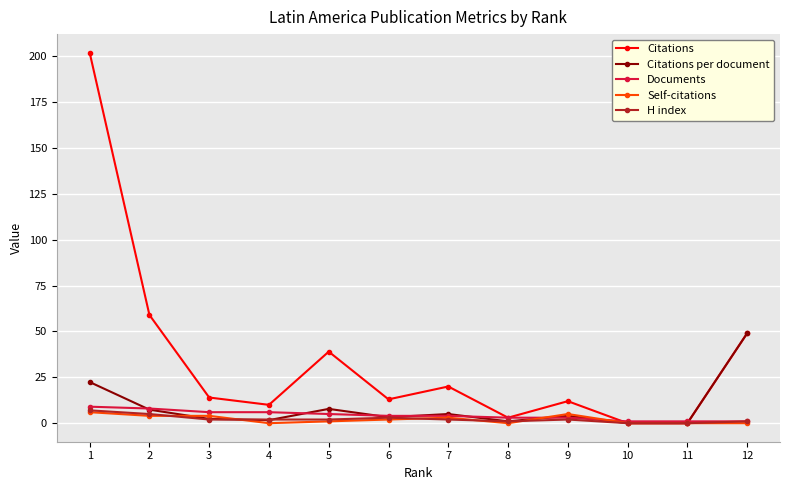

How many data points does each series have?

12